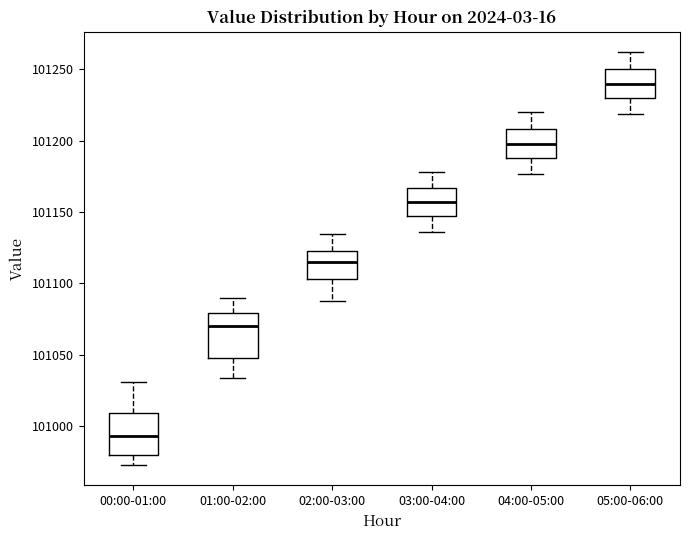

Where does the lower whisker of the box for 04:00-05:00 end on the y-axis? The values are not printed on the chart, so give them approximately, as read against the axis.

101175